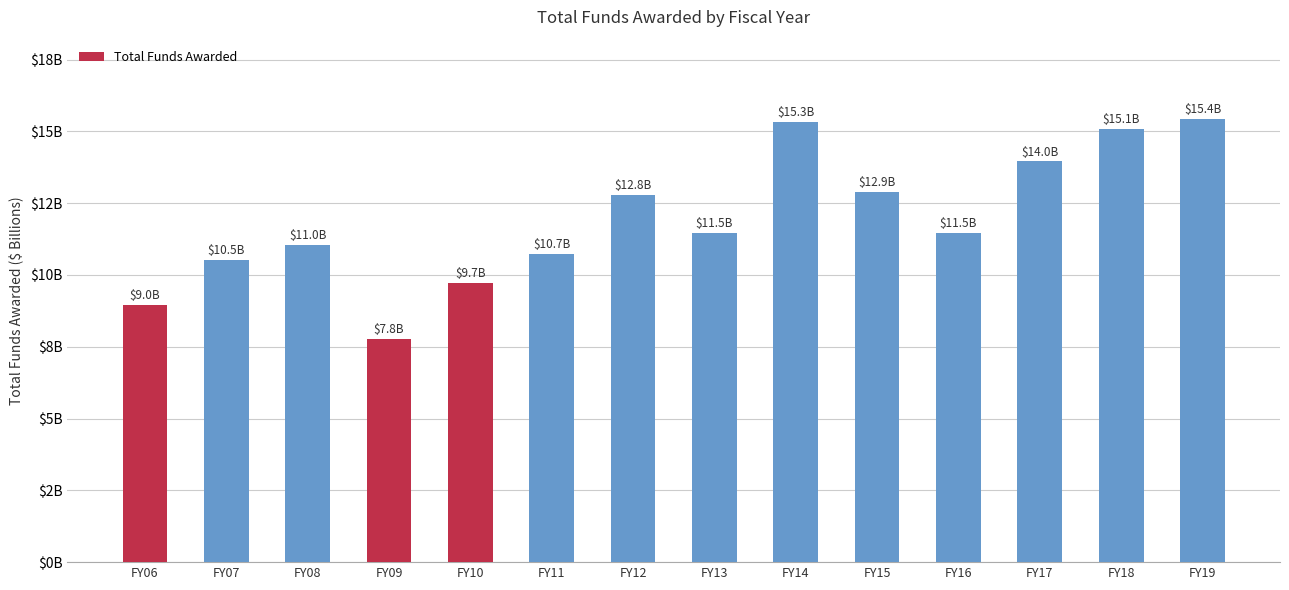

Reading left to right, transcribe all the data shown in this chart.

FY06=9.0	FY07=10.5	FY08=11.0	FY09=7.8	FY10=9.7	FY11=10.7	FY12=12.8	FY13=11.5	FY14=15.3	FY15=12.9	FY16=11.5	FY17=14.0	FY18=15.1	FY19=15.4